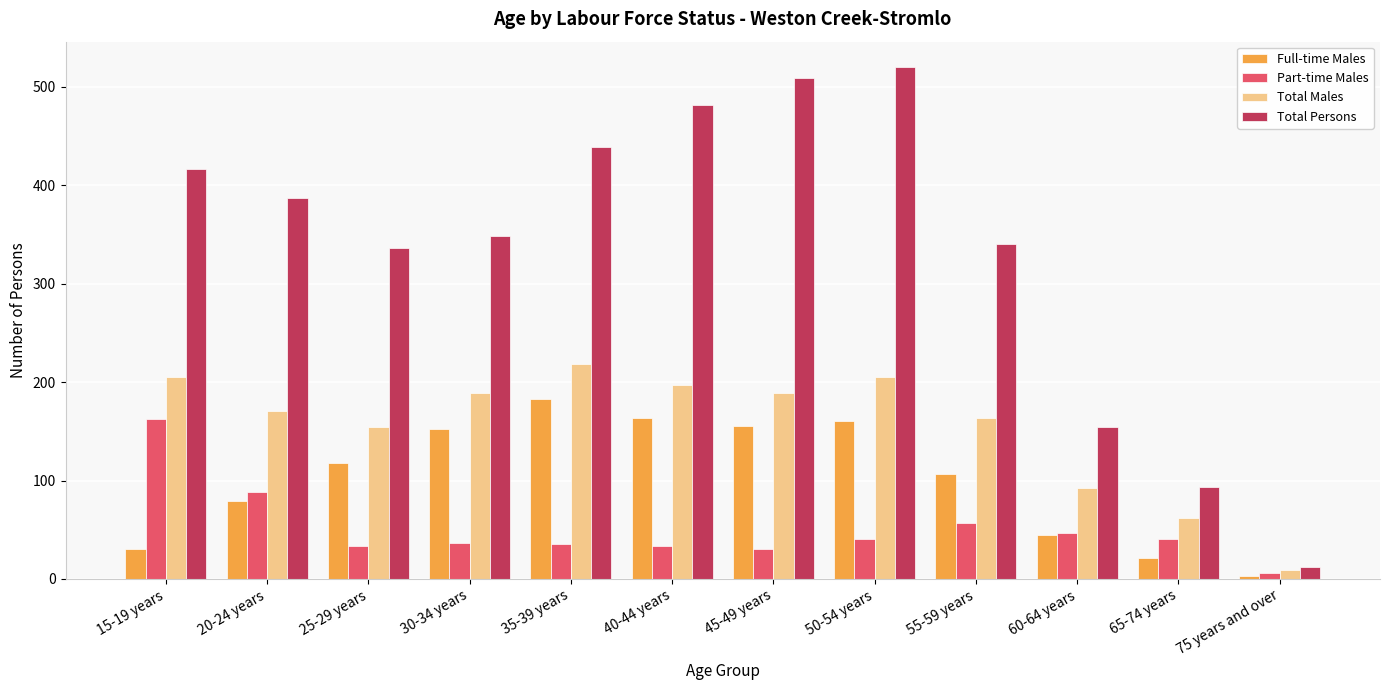

What is the minimum value for Total Males?

9